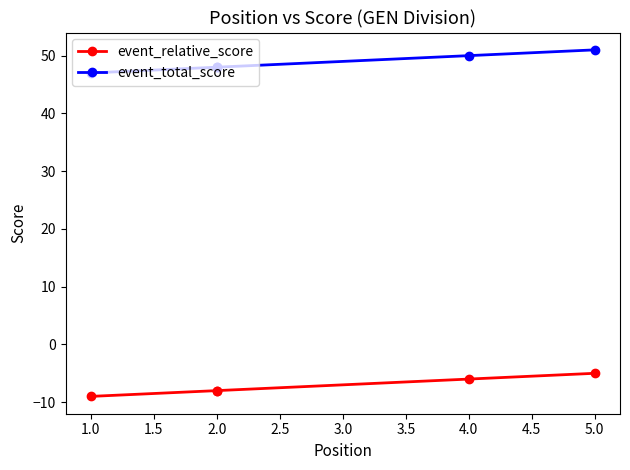

Does the chart display data point markers on the line(s)?

Yes